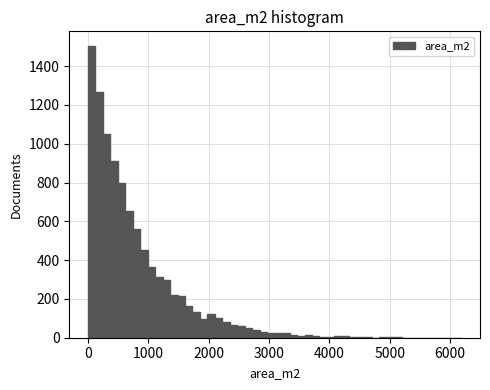

Around what value on the x-axis is the tallest bar? Give the approximate position of its centre, as read against the axis.

100